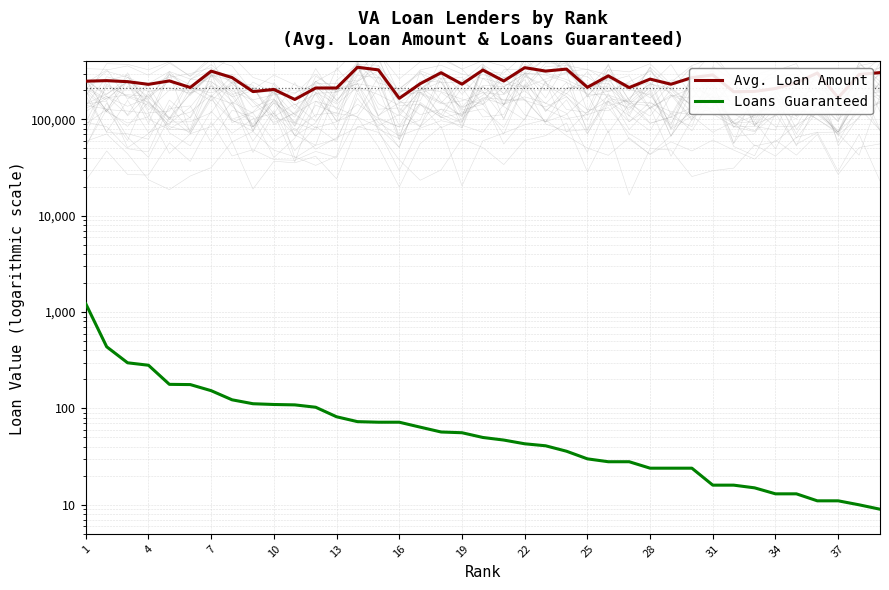

How many lines are shown in the chart?

2